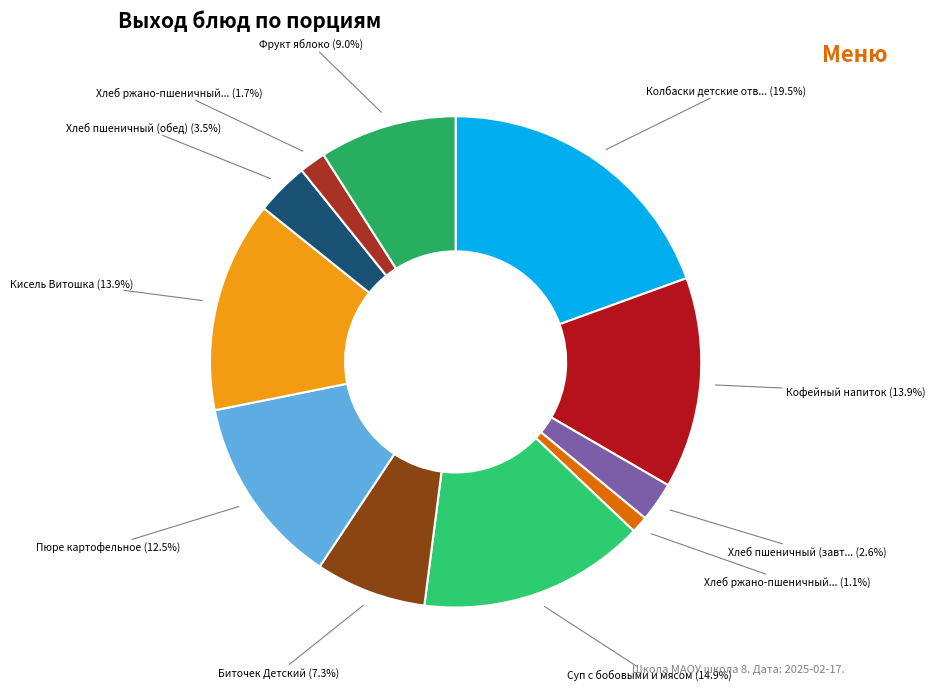

How many segments does this pie chart have?

11